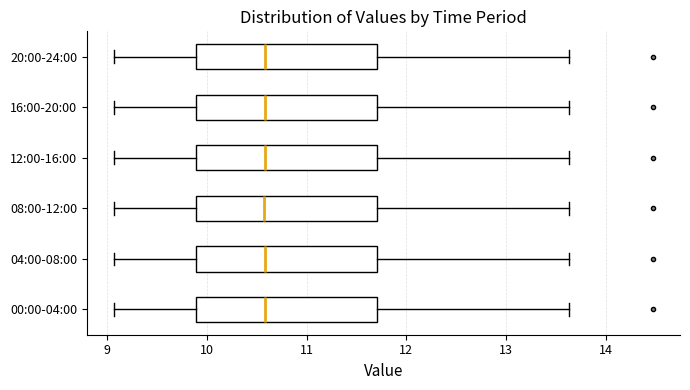

Where does the right whisker of the box for 12:00-16:00 end on the x-axis? The values are not printed on the chart, so give them approximately, as read against the axis.

13.6